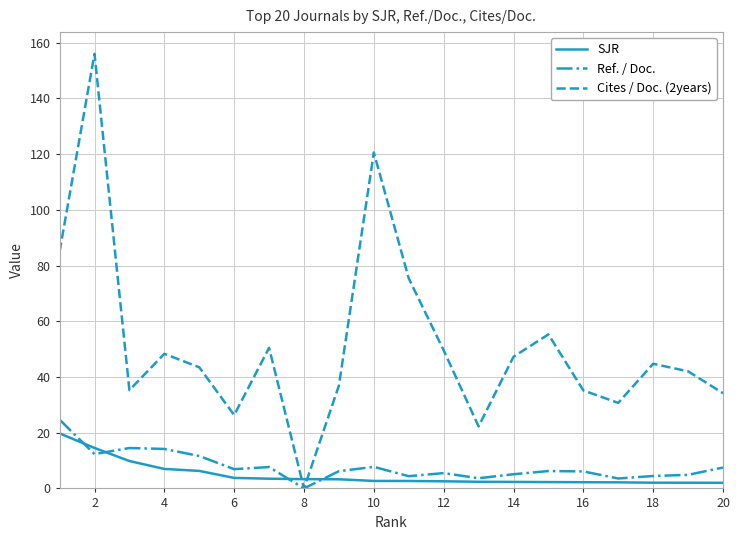

At how many categories does at least one series exceed 30?

17